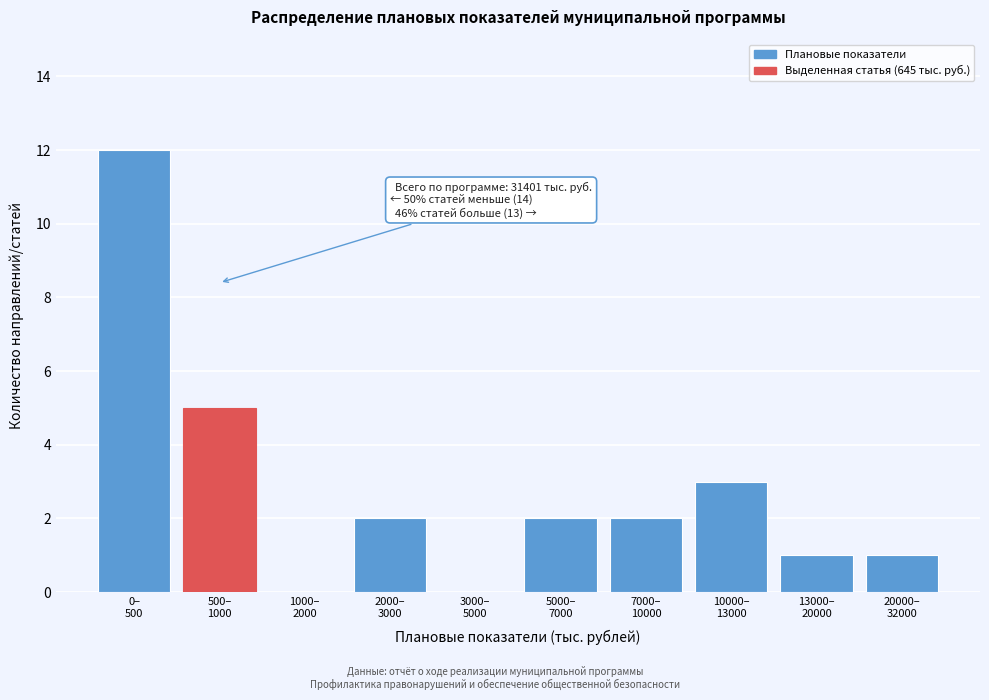

What is the sum of all values?

28